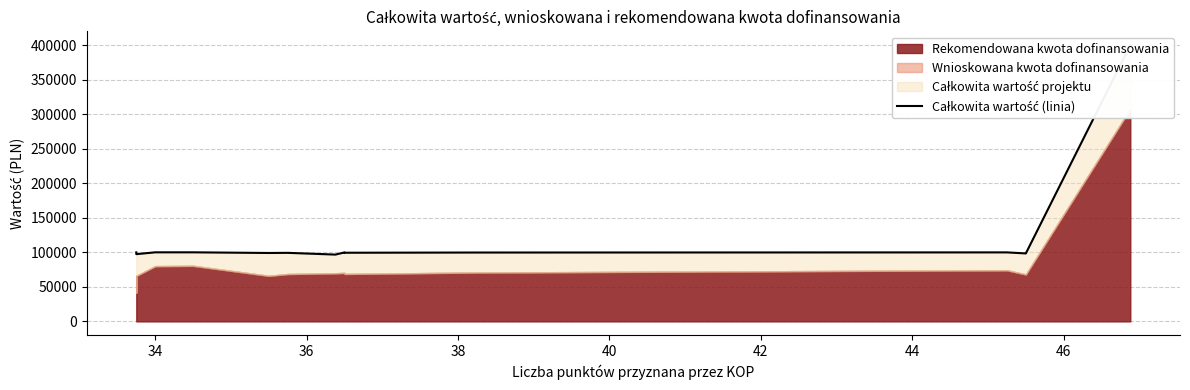

What is the label of the 12th point from the right?

34